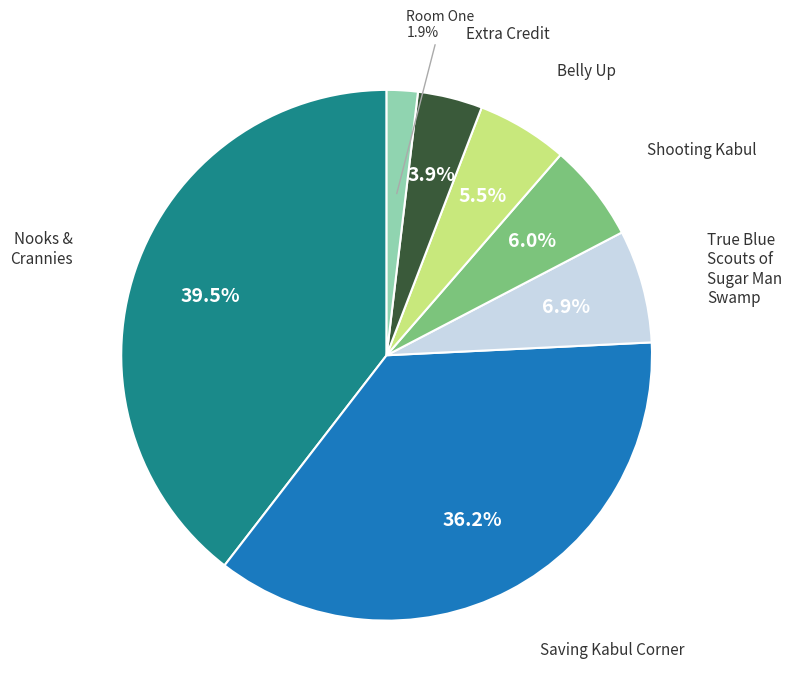

What is the smallest slice in the pie chart?

Room One